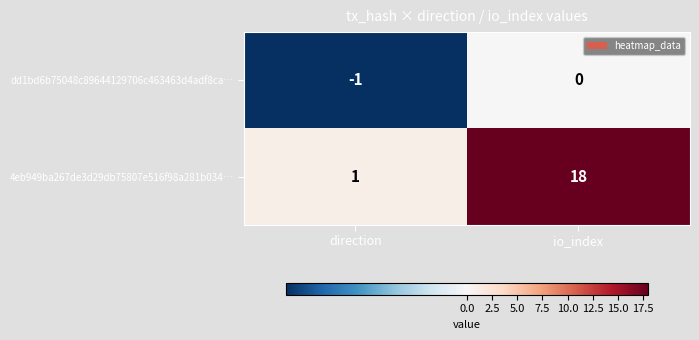

What is the difference between the maximum and minimum values in the 4eb949ba267de3d29db75807e516f98a281b034… series?

17